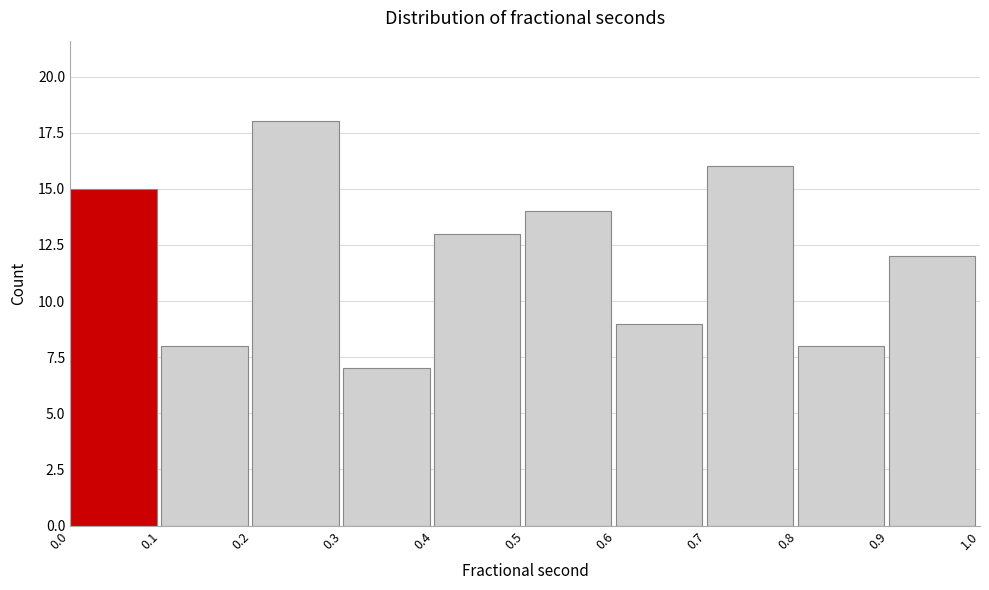

Reading left to right, transcribe this chart: for each bar, give the range it covers on the x-axis and its height. The values are not printed on the chart, so give them approximately, as read against the axis.

0.0 to 0.1: 15
0.1 to 0.2: 8
0.2 to 0.3: 18
0.3 to 0.4: 7
0.4 to 0.5: 13
0.5 to 0.6: 14
0.6 to 0.7: 9
0.7 to 0.8: 16
0.8 to 0.9: 8
0.9 to 1.0: 12